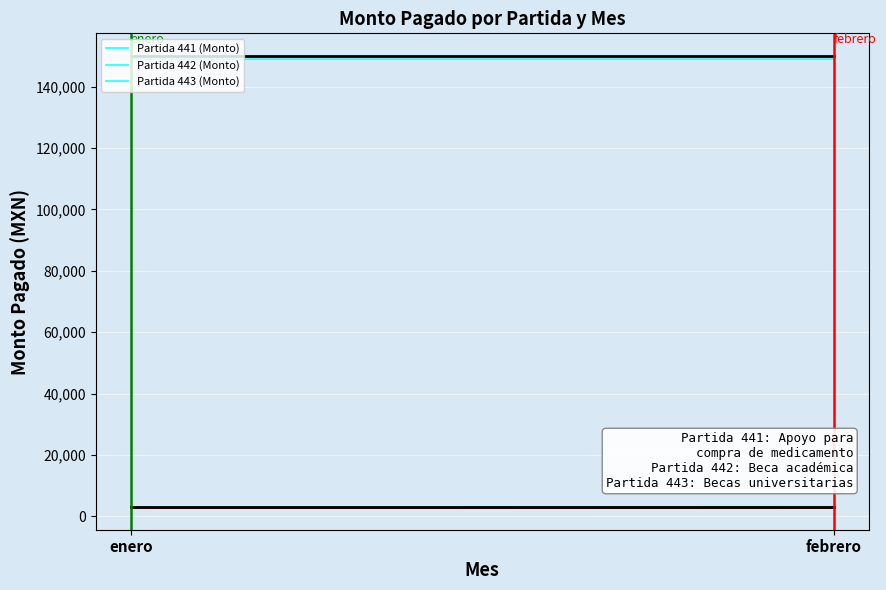

How many lines are shown in the chart?

3